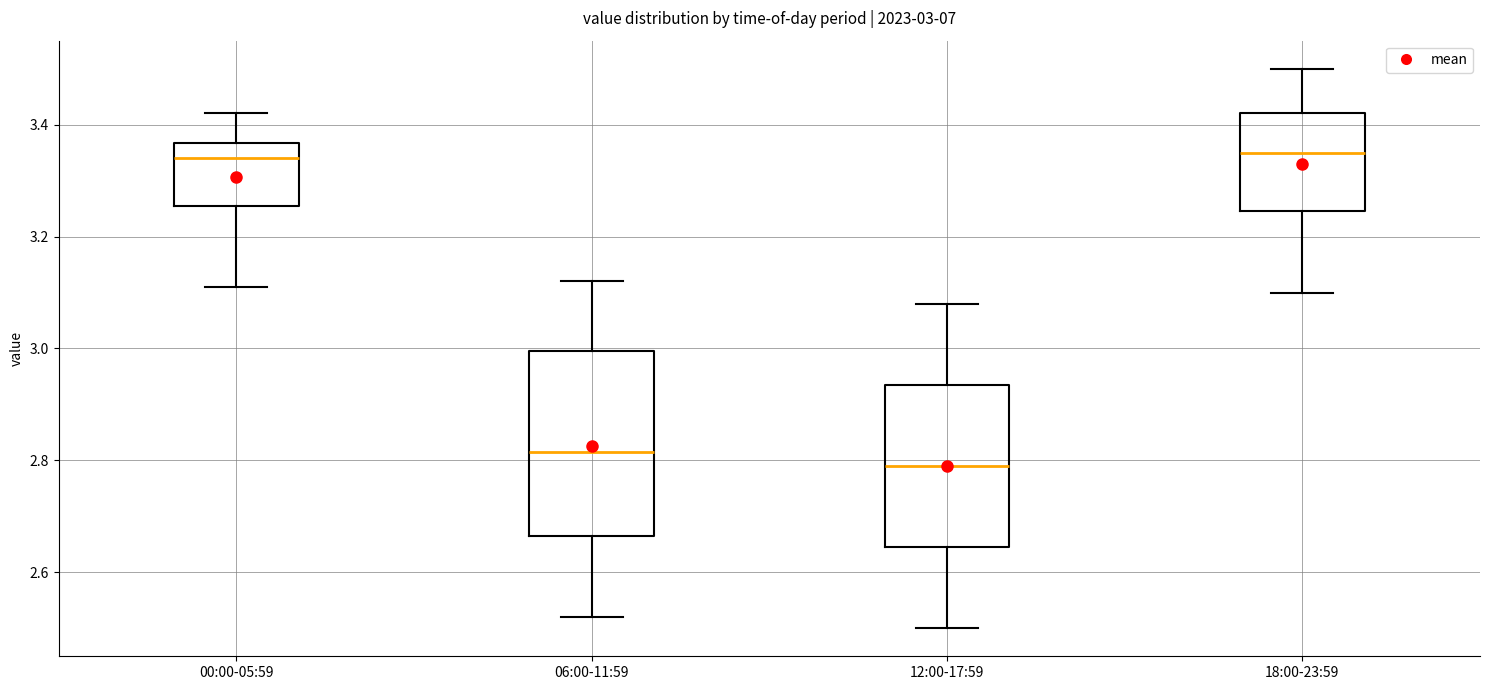

Which box's median line is the lowest?

12:00-17:59